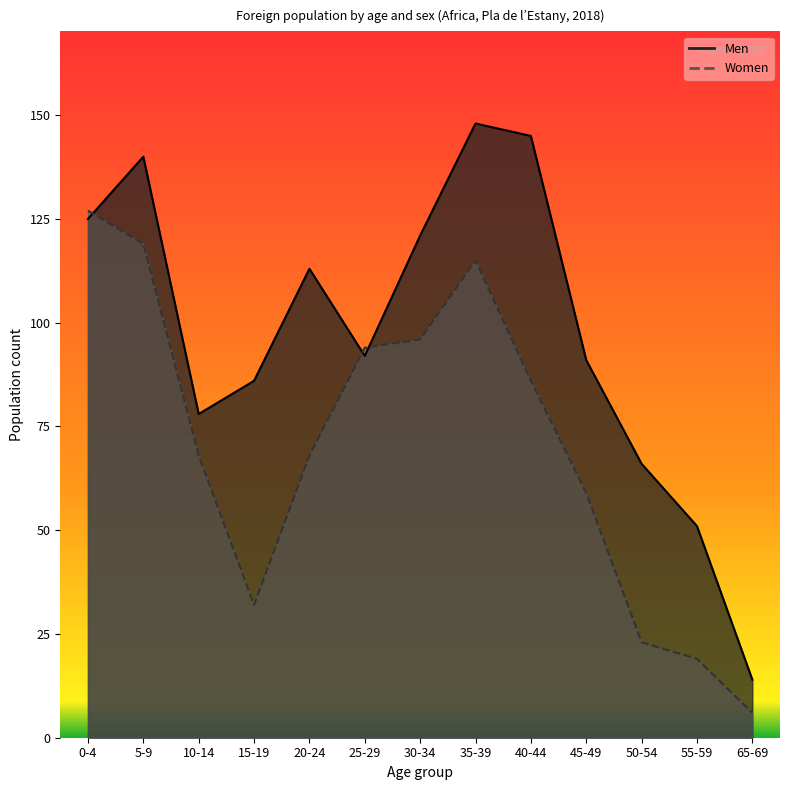

What is the spread (max minus min) of values at 50-54?

43